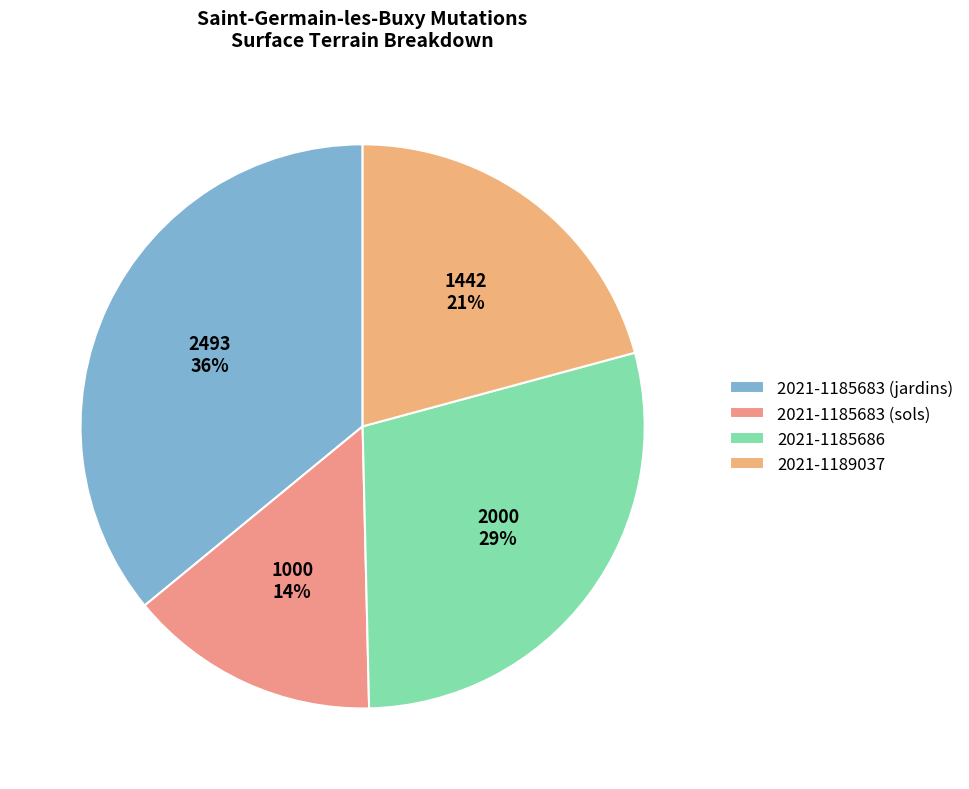

Combined, what portion of the pie is 2021-1185683 (jardins) and 2021-1185686?

64.8%